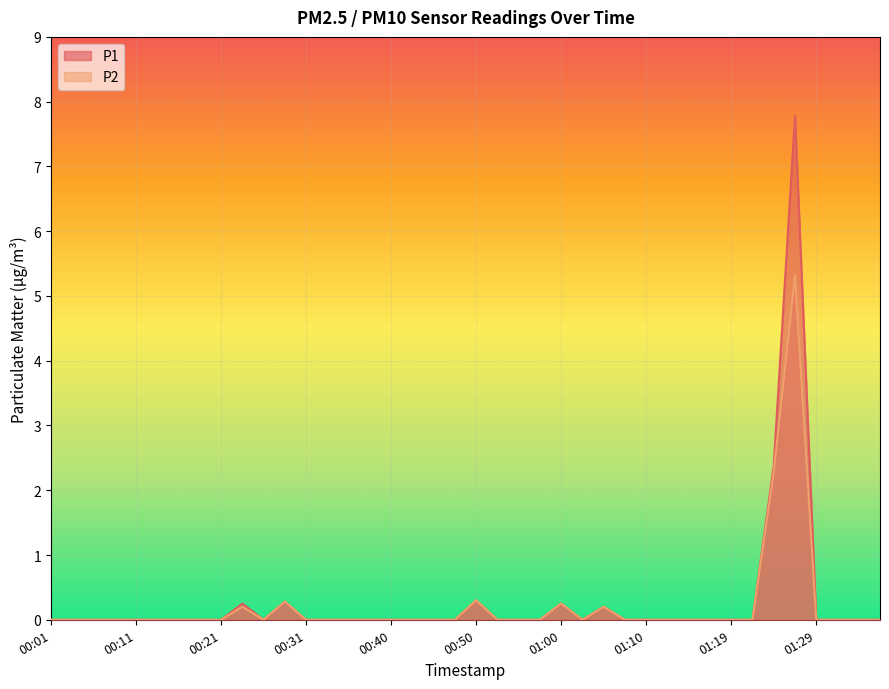

How many lines are shown in the chart?

2